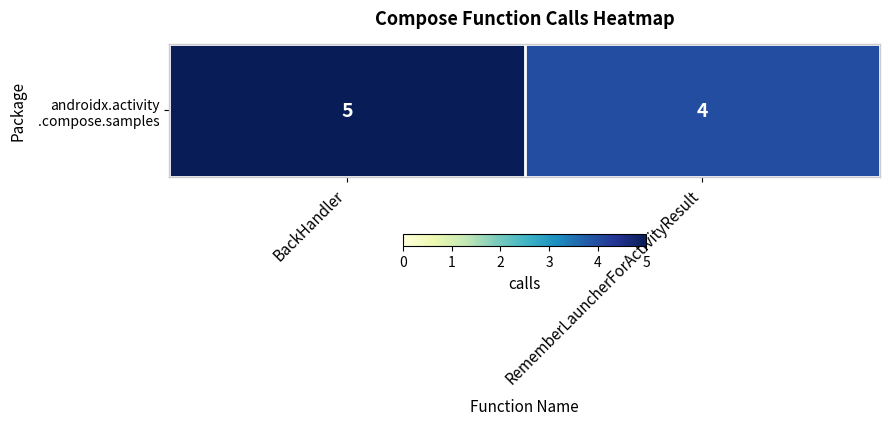

What is the greatest value displayed?

5